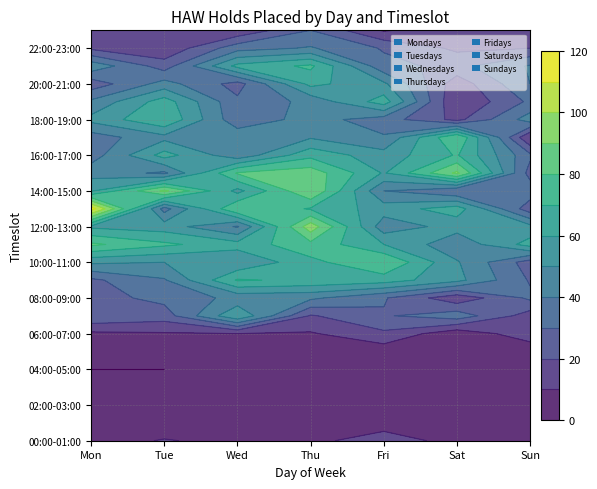

Which series has the largest total across all categories?

Thursdays